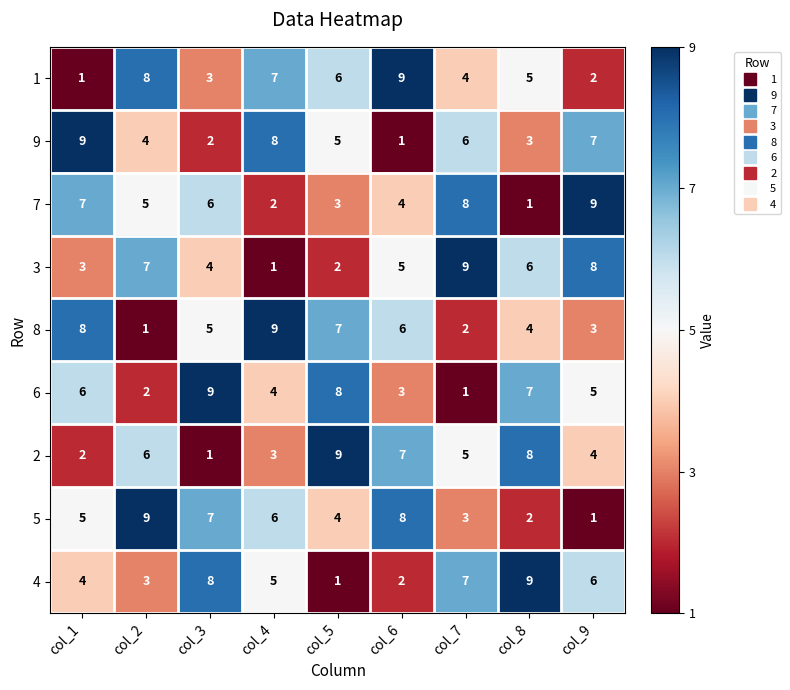

Rank the series at col_6 from lowest to highest value.

9, 4, 6, 7, 3, 8, 2, 5, 1